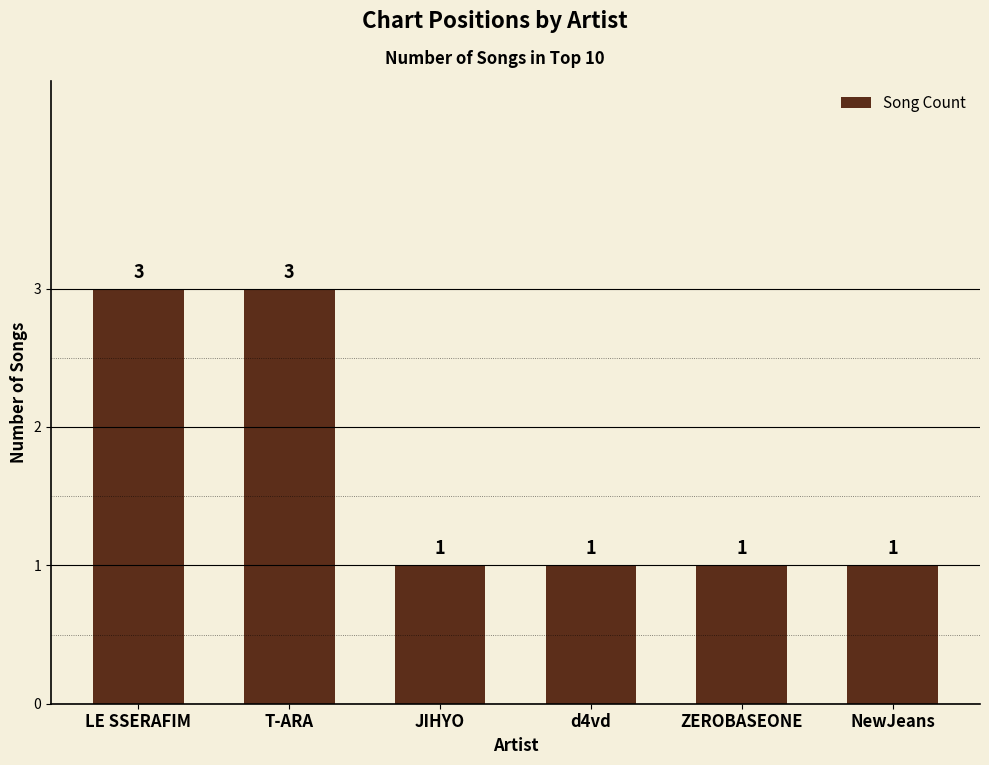

What is the greatest value displayed?

3